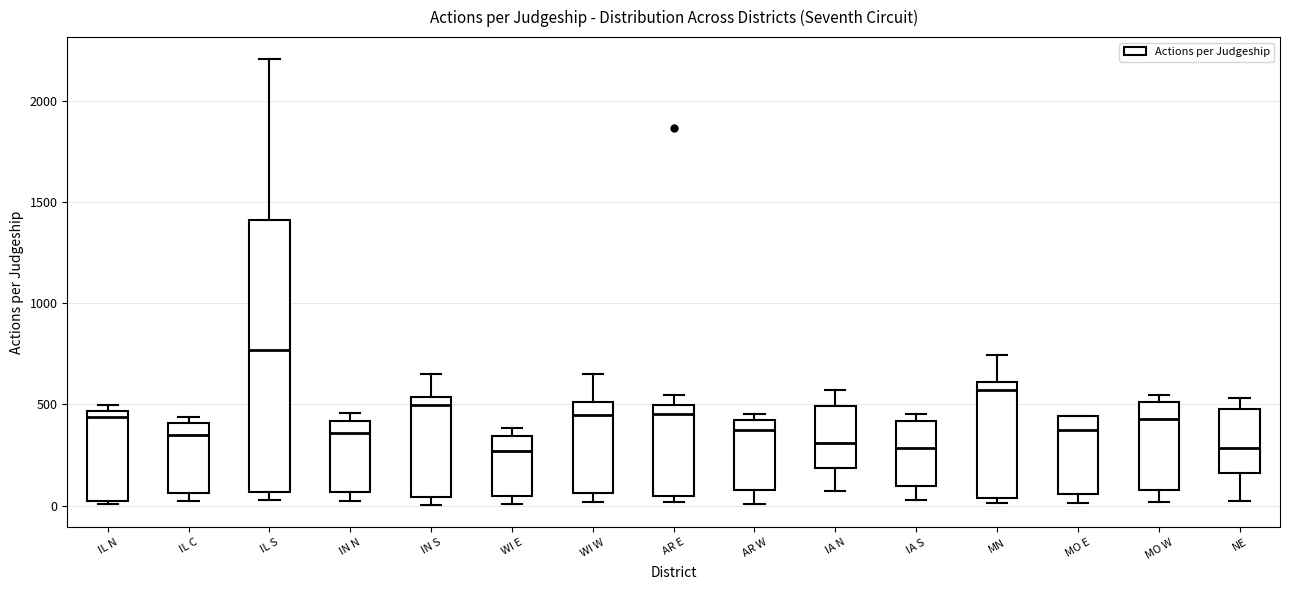

Reading left to right, read every box against the y-axis: the position of its median line, the range the box covers, and the ends of its whiskers. The values are not printed on the chart, so give them approximately, as read against the axis.

IL N: median 450 (just below the box's upper edge), box 50 to 450, whiskers 0 to 500
IL C: median 350, box 50 to 400, whiskers 50 (just below the box's lower edge) to 450
IL S: median 750, box 50 to 1400, whiskers 50 (just below the box's lower edge) to 2200
IN N: median 350, box 50 to 400, whiskers 0 to 450
IN S: median 500, box 50 to 550, whiskers 0 to 650
WI E: median 250, box 50 to 350, whiskers 0 to 400
WI W: median 450, box 50 to 500, whiskers 0 to 650
AR E: median 450, box 50 to 500, whiskers 0 to 550
AR W: median 400 (just below the box's upper edge), box 100 to 400, whiskers 0 to 450
IA N: median 300, box 200 to 500, whiskers 100 to 550
IA S: median 300, box 100 to 400, whiskers 50 to 450
MN: median 550, box 50 to 600, whiskers 0 to 750
MO E: median 350, box 50 to 450, whiskers 0 to 450
MO W: median 450, box 100 to 500, whiskers 0 to 550
NE: median 300, box 150 to 500, whiskers 0 to 550